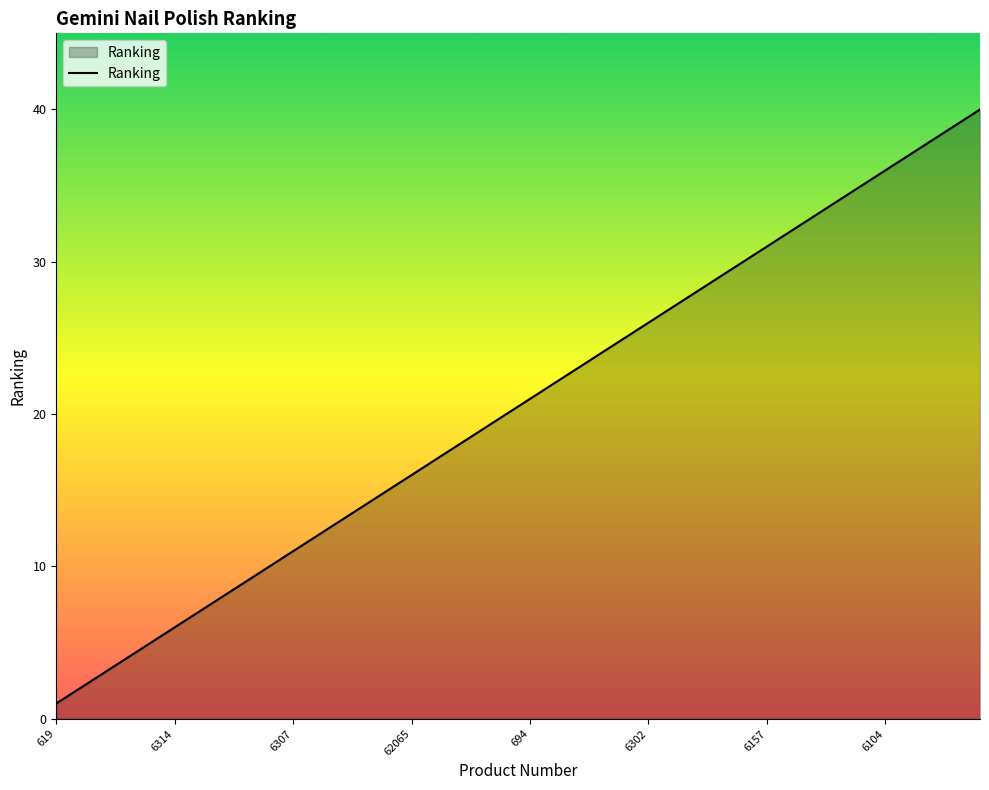

What is the minimum value shown in the chart?

1